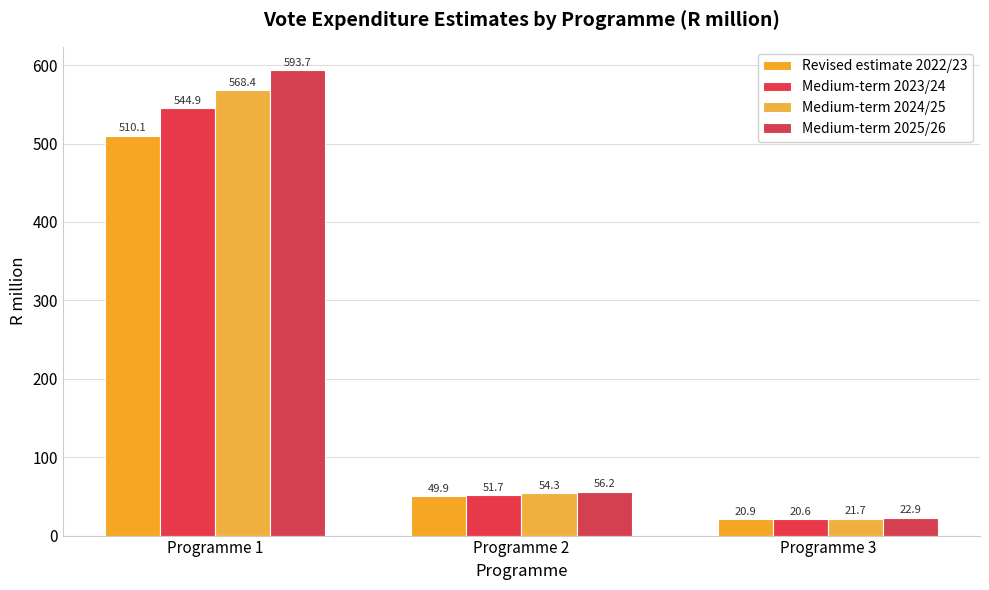

How many series are shown in this chart?

4